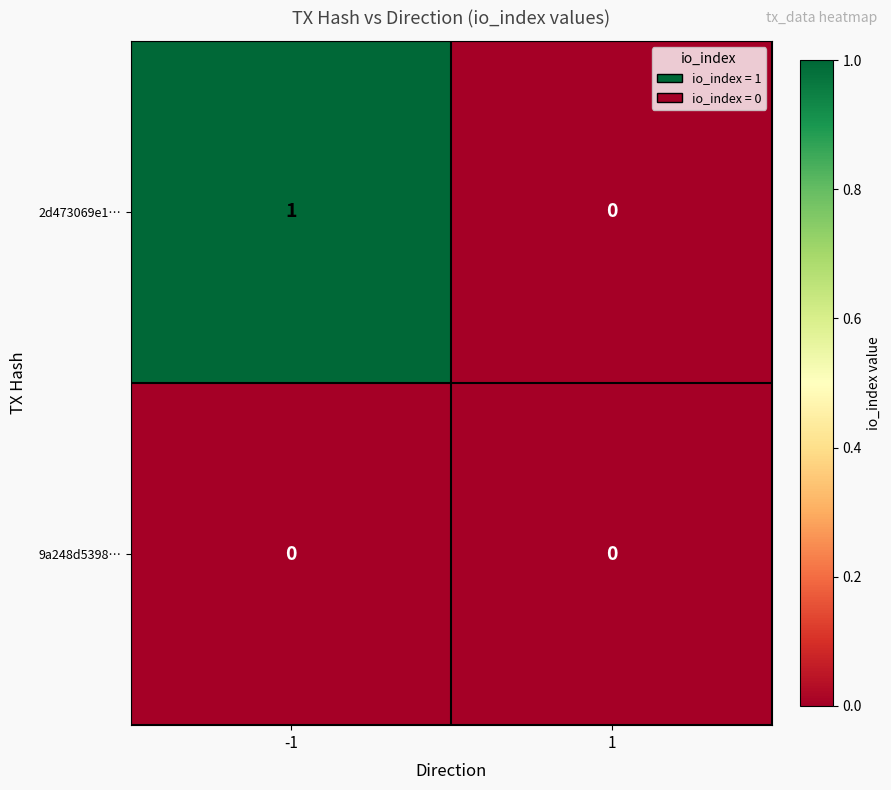

Which series has the widest spread of values?

2d473069e1…